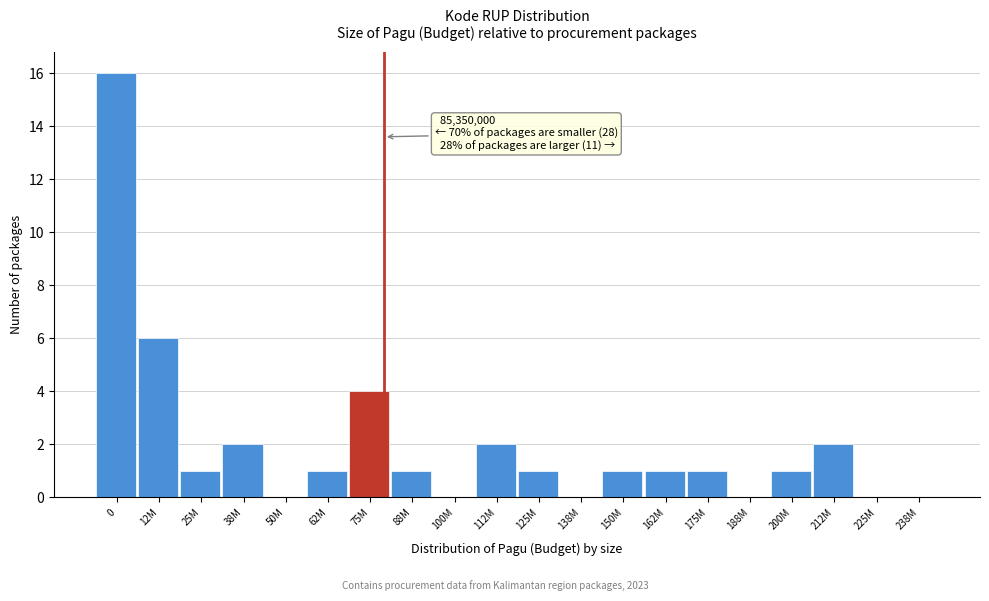

Reading right to left, extract all data points from this chart.

238M=0	225M=0	212M=2	200M=1	188M=0	175M=1	162M=1	150M=1	138M=0	125M=1	112M=2	100M=0	88M=1	75M=4	62M=1	50M=0	38M=2	25M=1	12M=6	0=16